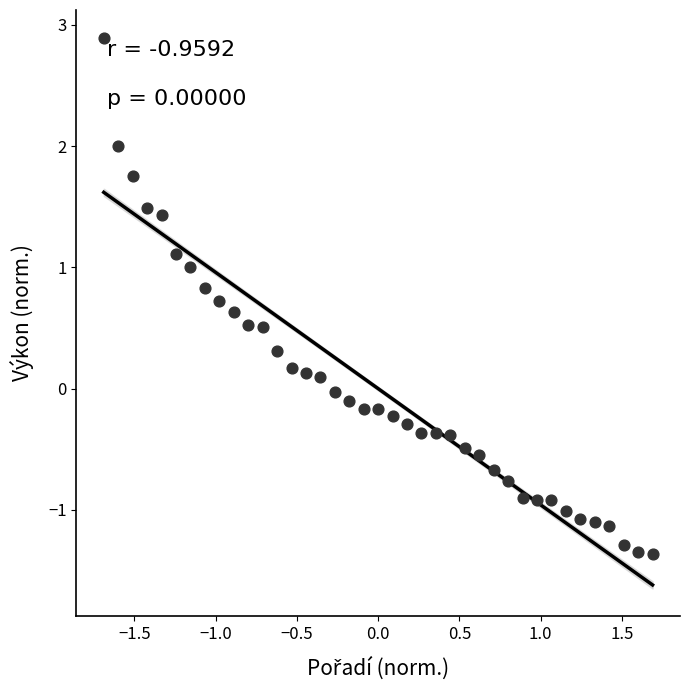

What is the range of X values (max minus min)?

3.4